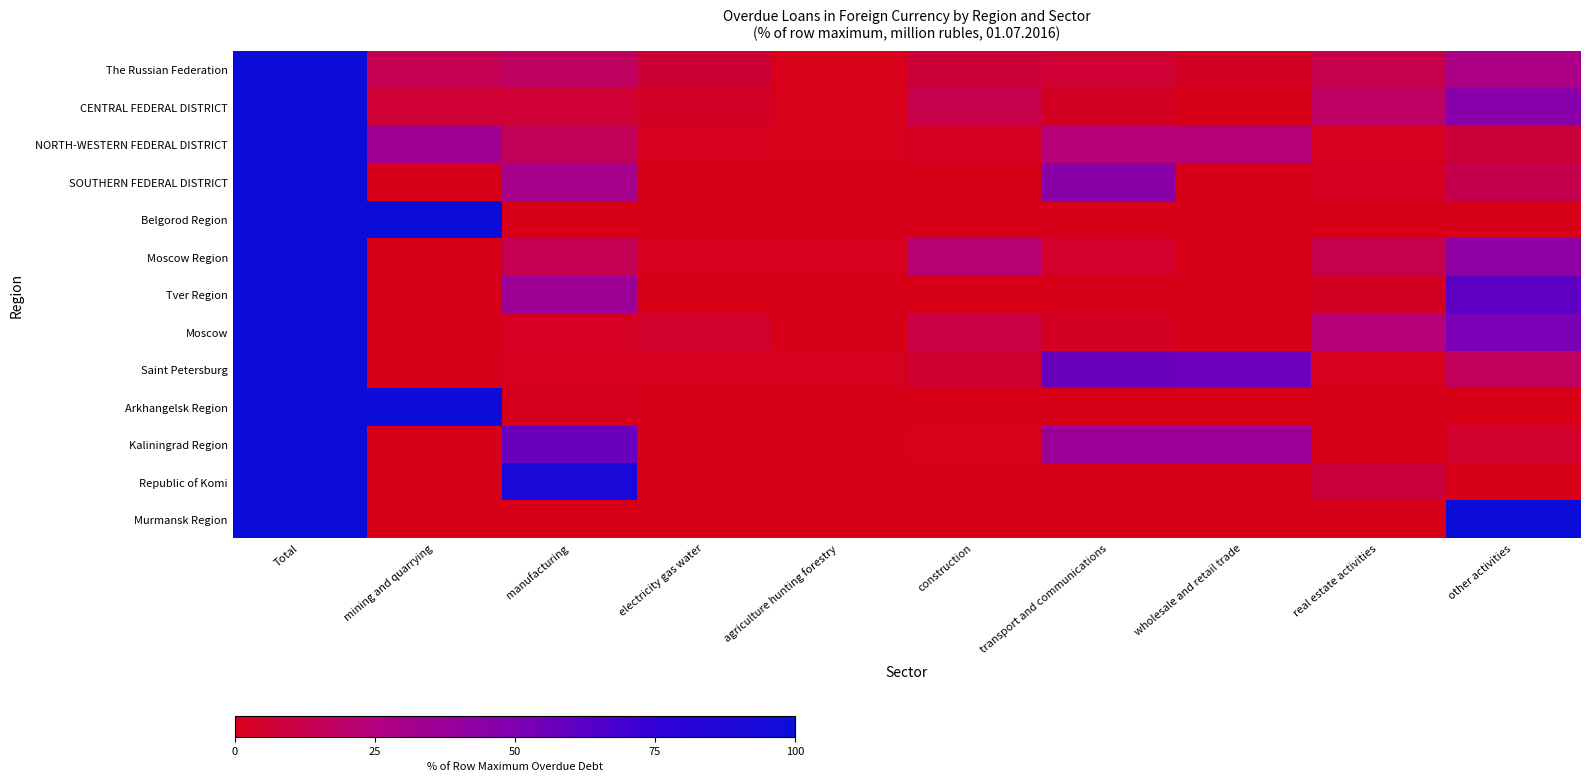

Between real estate activities and manufacturing, which is larger?

manufacturing